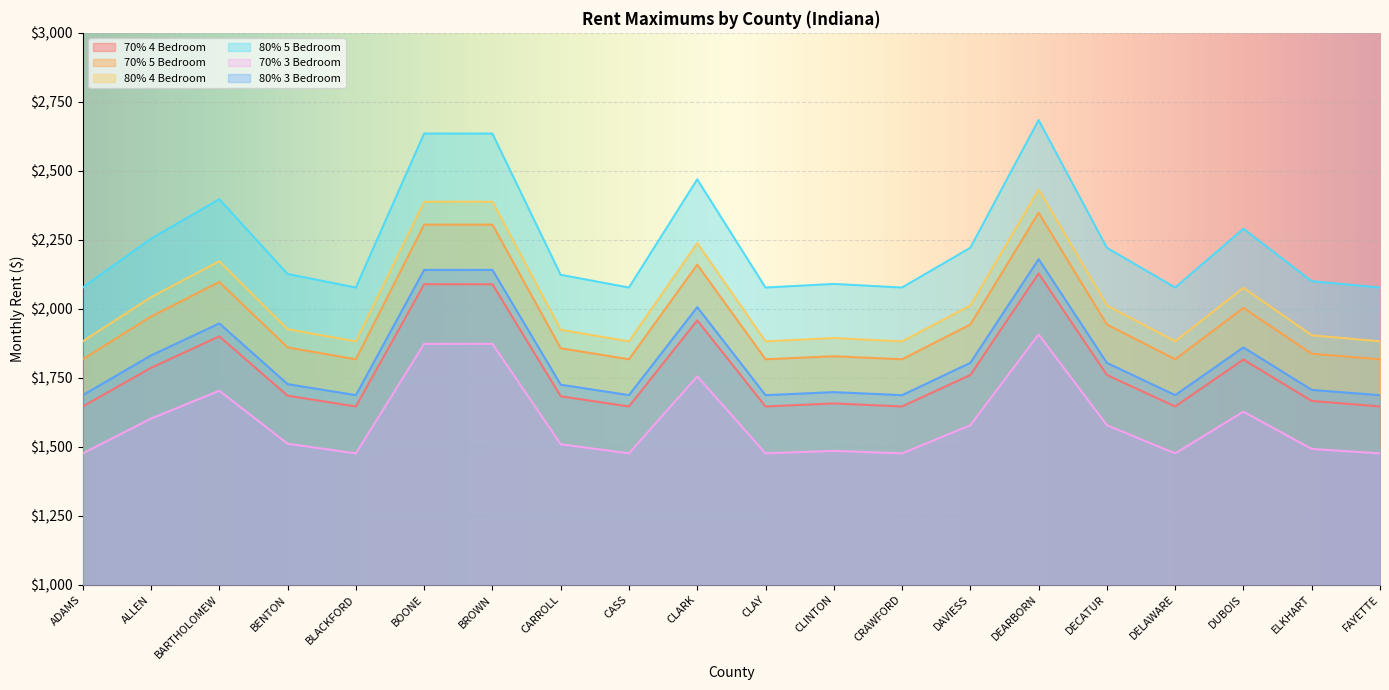

True or false: 80% 5 Bedroom and 80% 4 Bedroom cross at least once.

False